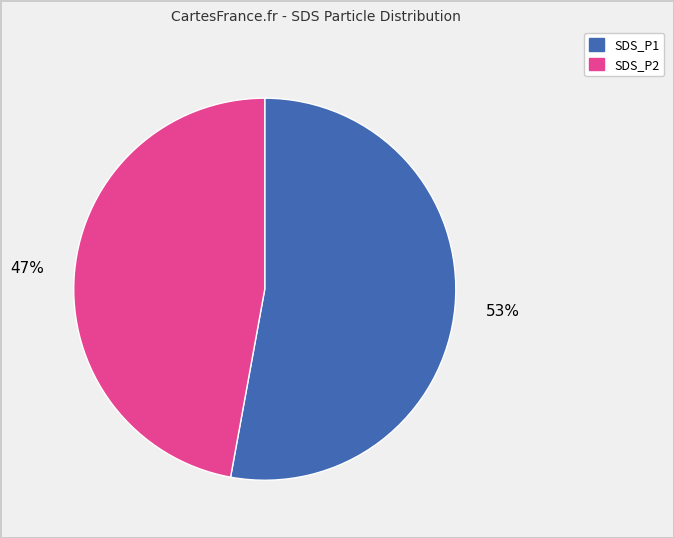

Does SDS_P2 account for over 50% of the chart?

No